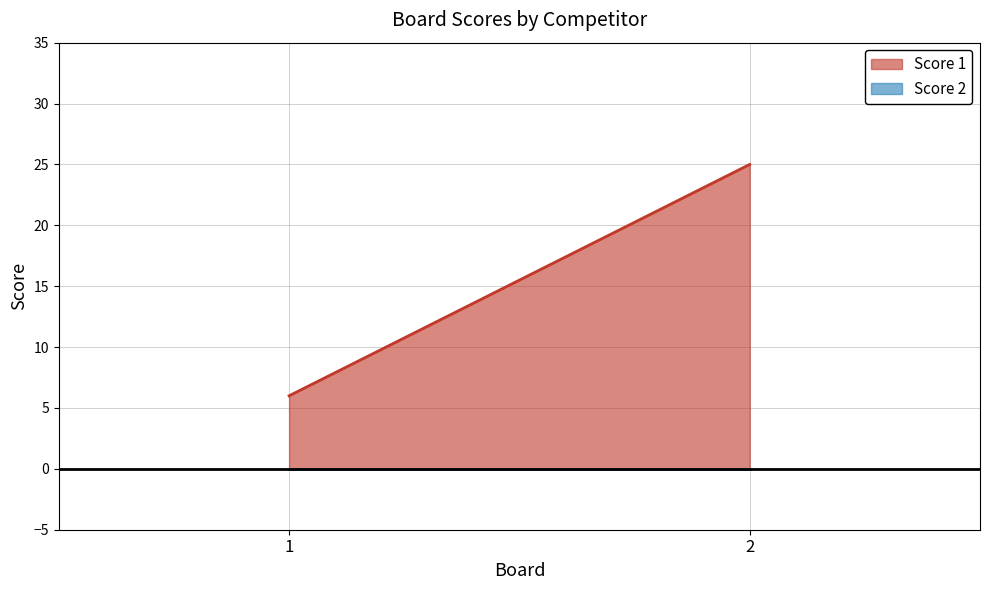

What is the total value across all series at 1?

6